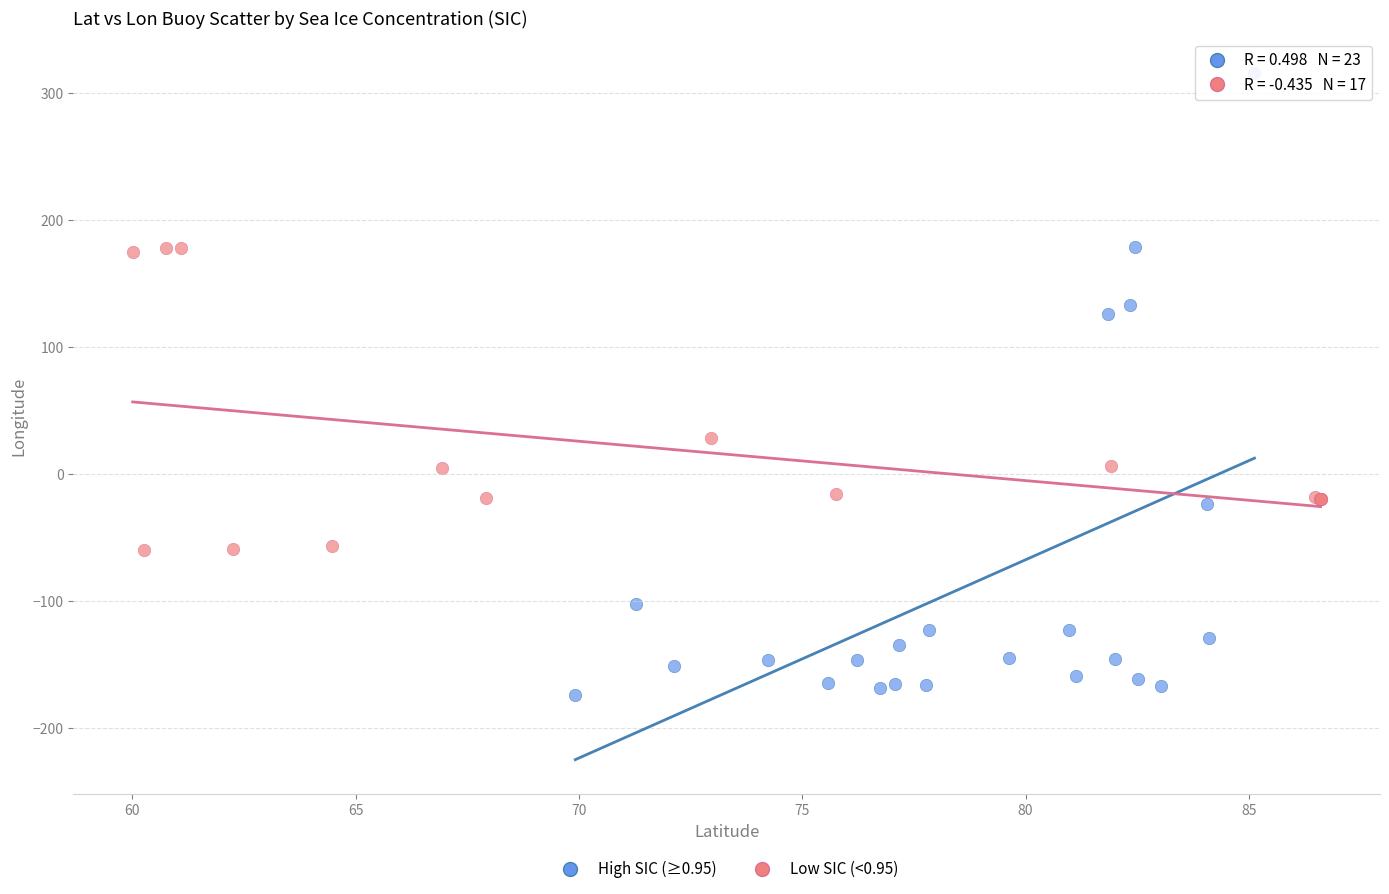

Which series reaches the minimum Y coordinate?

High SIC (≥0.95)